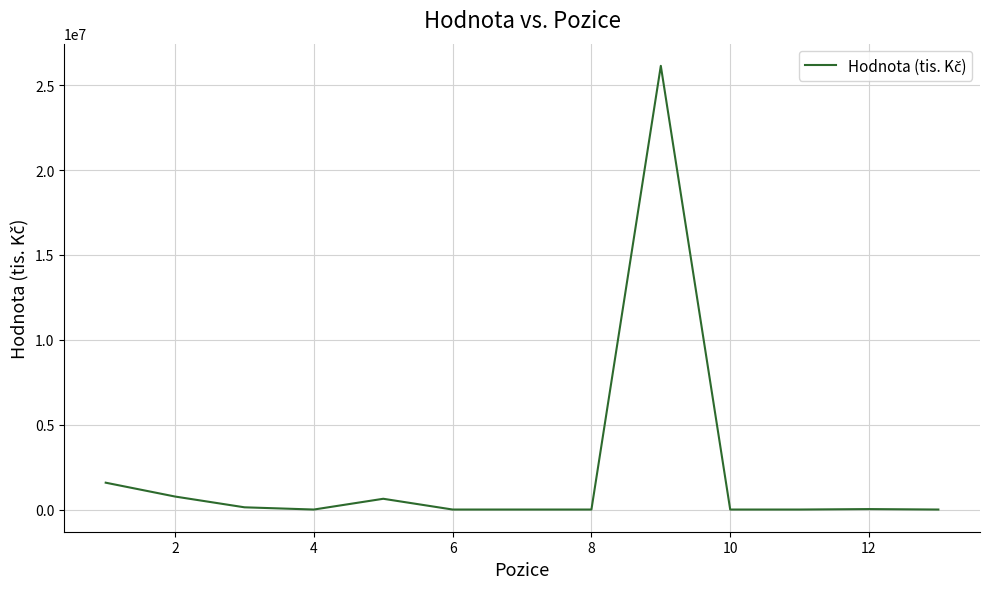

What is the difference between the maximum and minimum values?

26143672